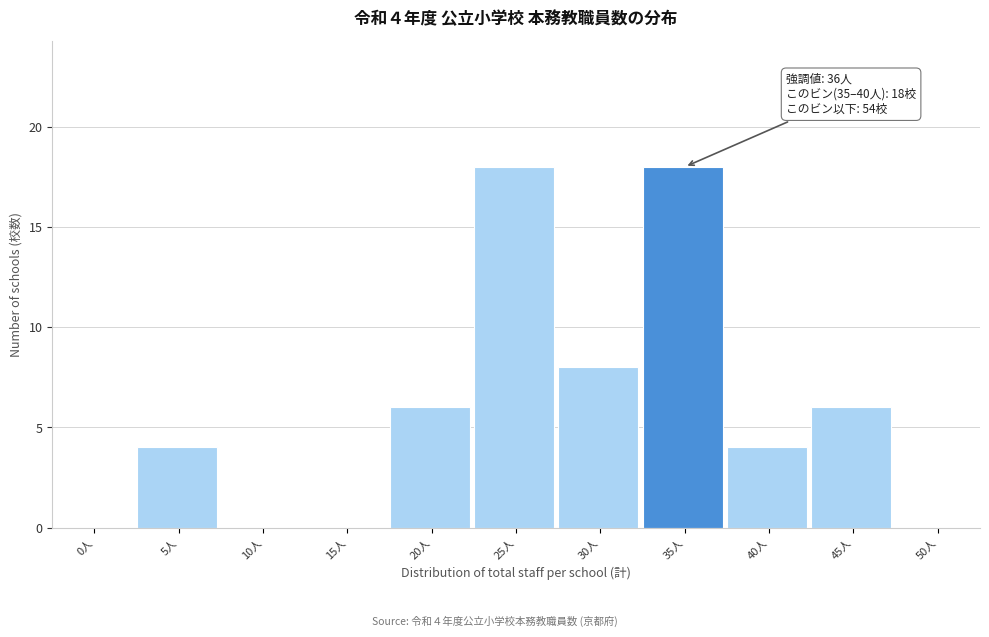

Reading left to right, what are all the values shown in this chart?

0人=0	5人=4	10人=0	15人=0	20人=6	25人=18	30人=8	35人=18	40人=4	45人=6	50人=0